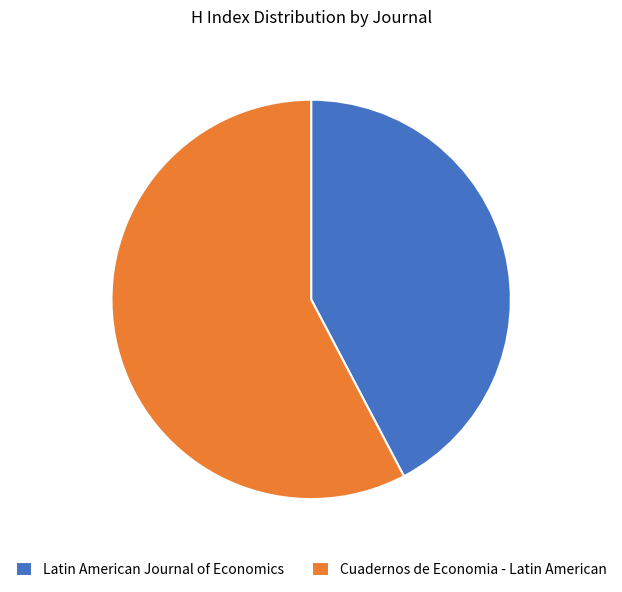

Do Latin American Journal of Economics and Cuadernos de Economia - Latin American together represent more than half of the pie?

Yes